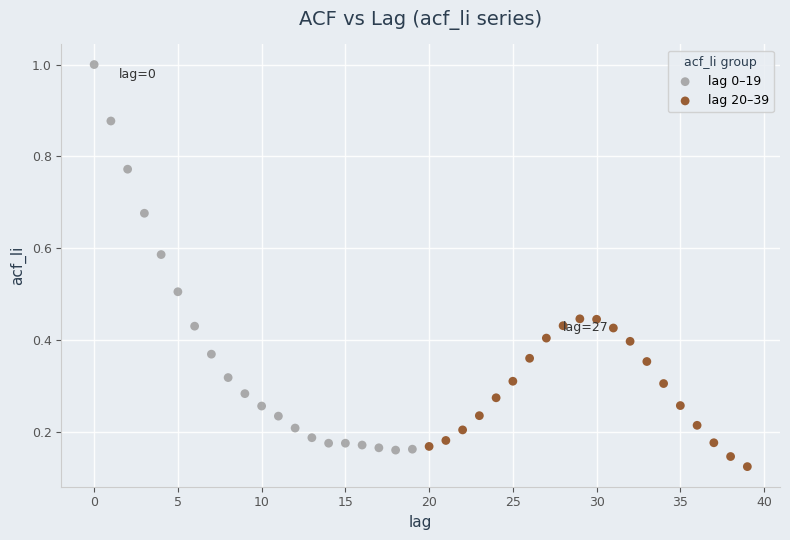

Which series reaches the maximum Y coordinate?

lag 0–19